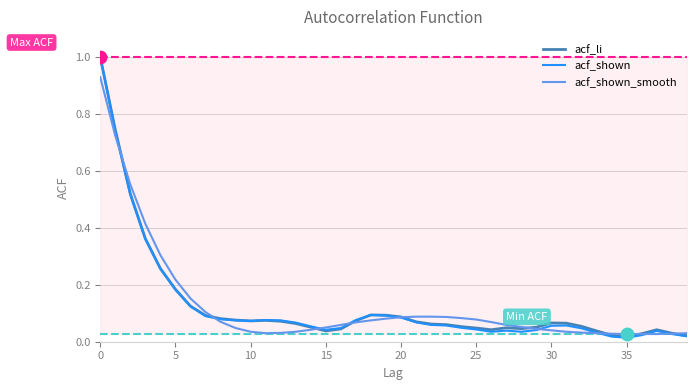

What is the maximum value shown in the chart?

1.0